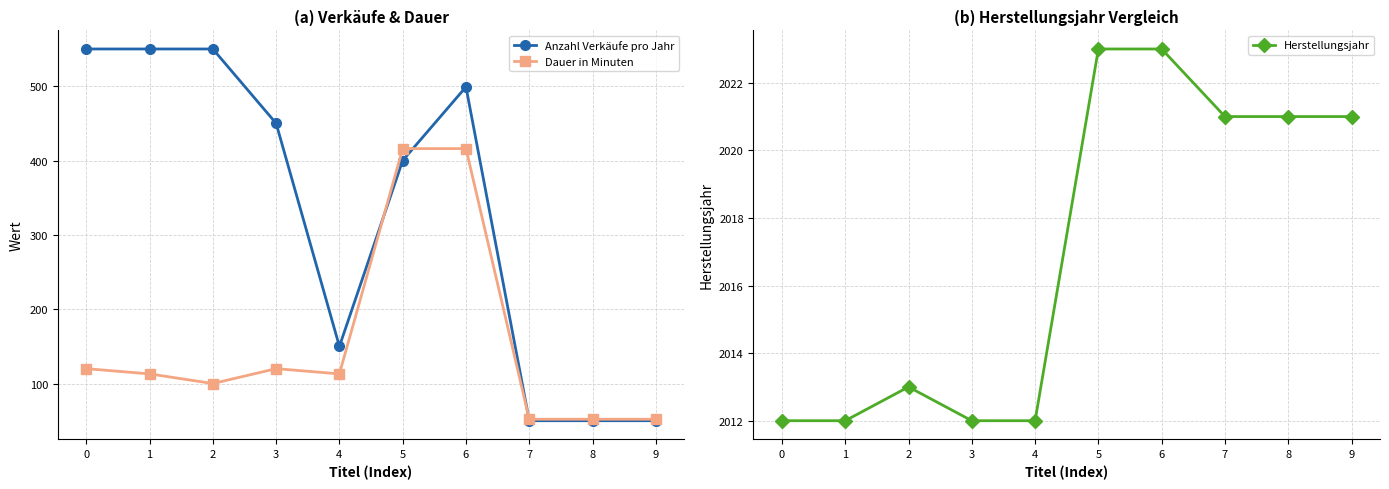

True or false: Anzahl Verkäufe pro Jahr and Herstellungsjahr intersect in this chart.

False